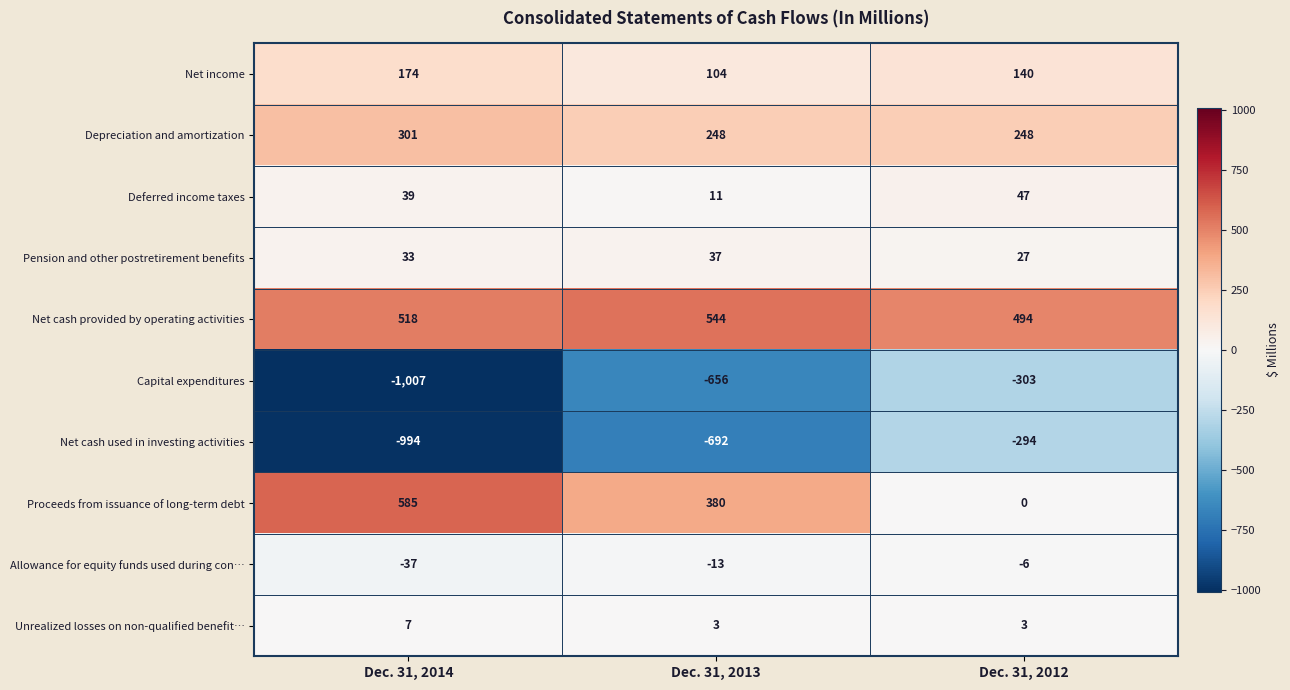

What is the total value across all series at Dec. 31, 2014?

-381